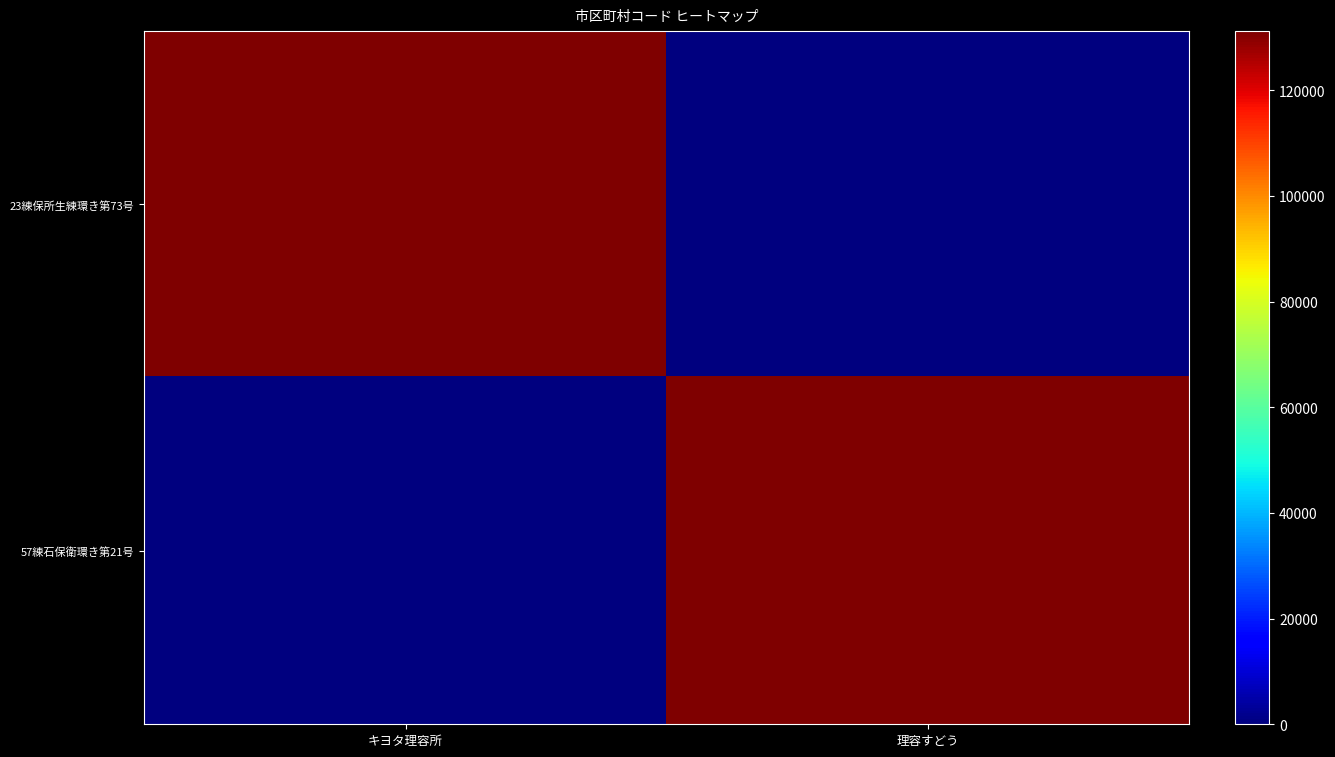

Between キヨタ理容所 and 理容すどう, which series saw the biggest shift?

23練保所生練環き第73号